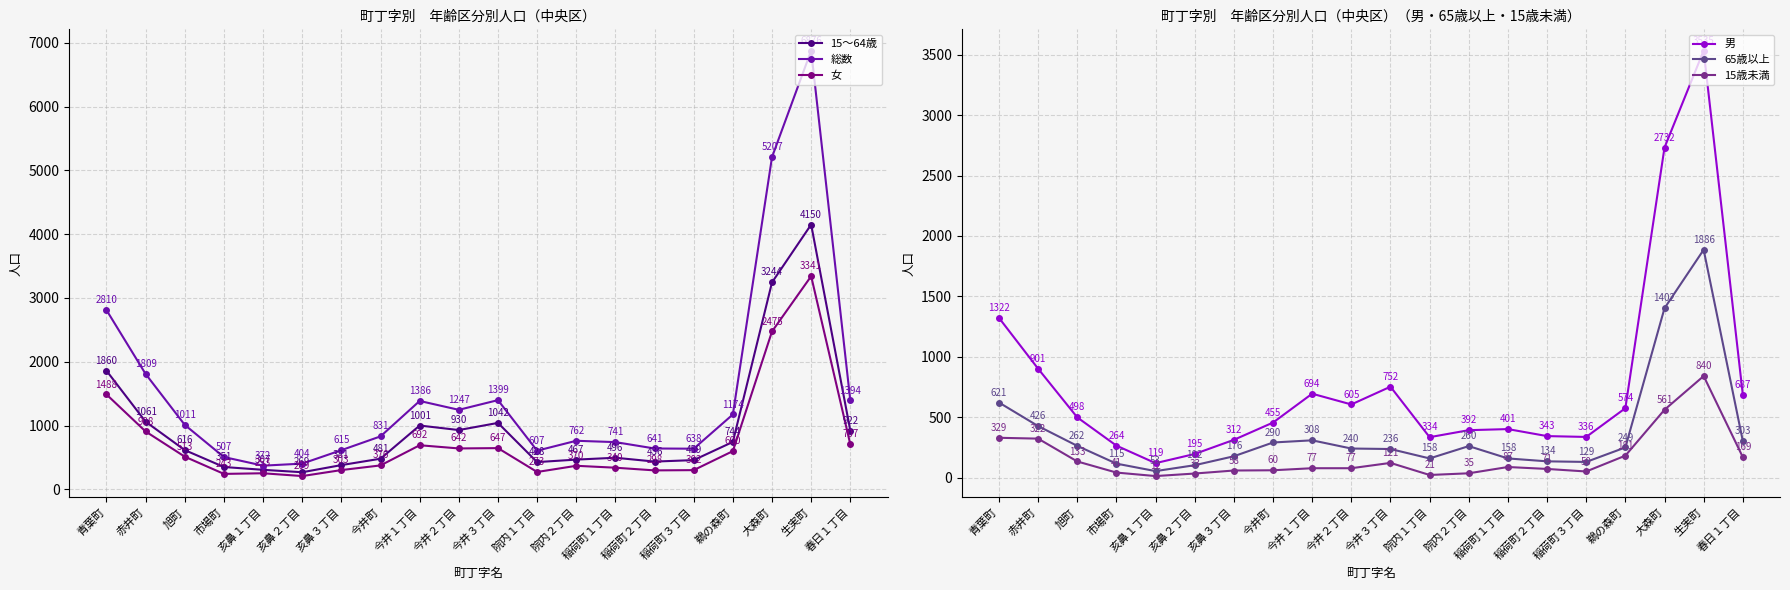

Between 稲荷町１丁目 and 亥鼻１丁目, which is larger?

稲荷町１丁目